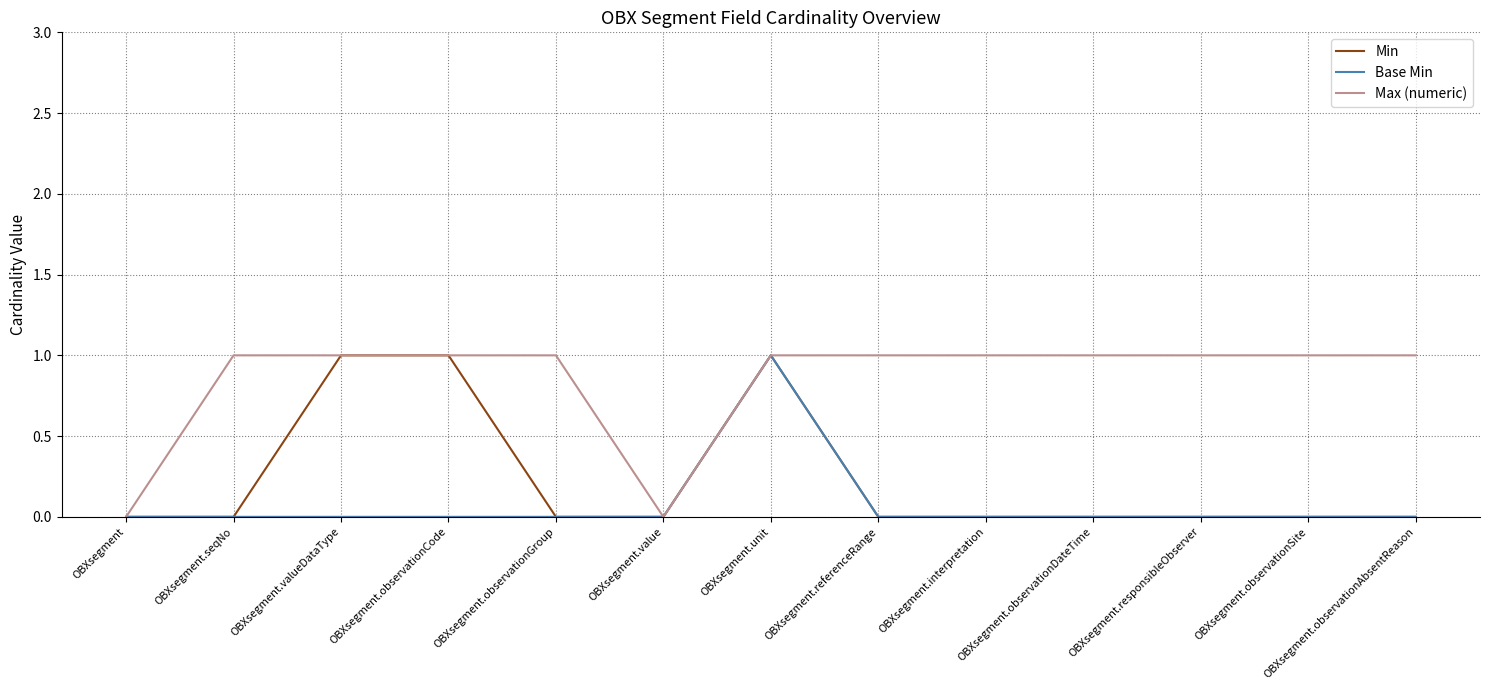

What is the spread (max minus min) of values at OBXsegment.responsibleObserver?

1